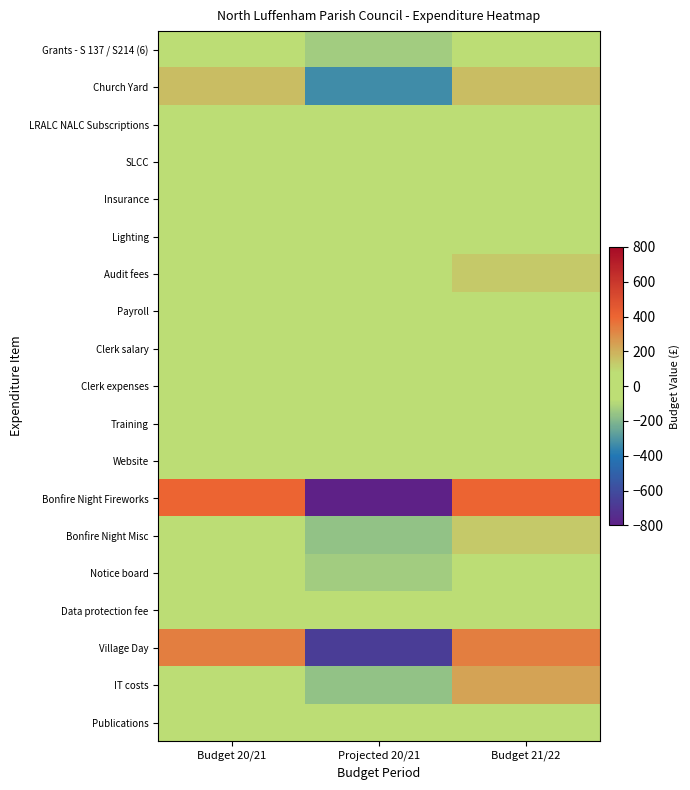

What is the smallest value displayed?

-800.0